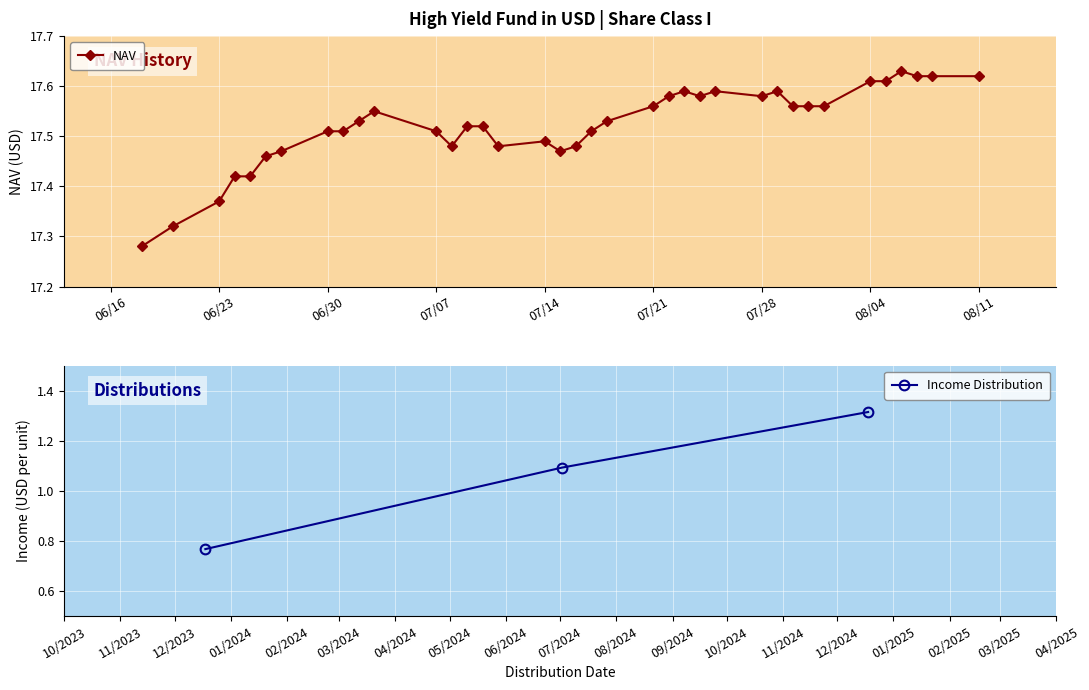

Count the NAV values in the range 17 to 18.

37